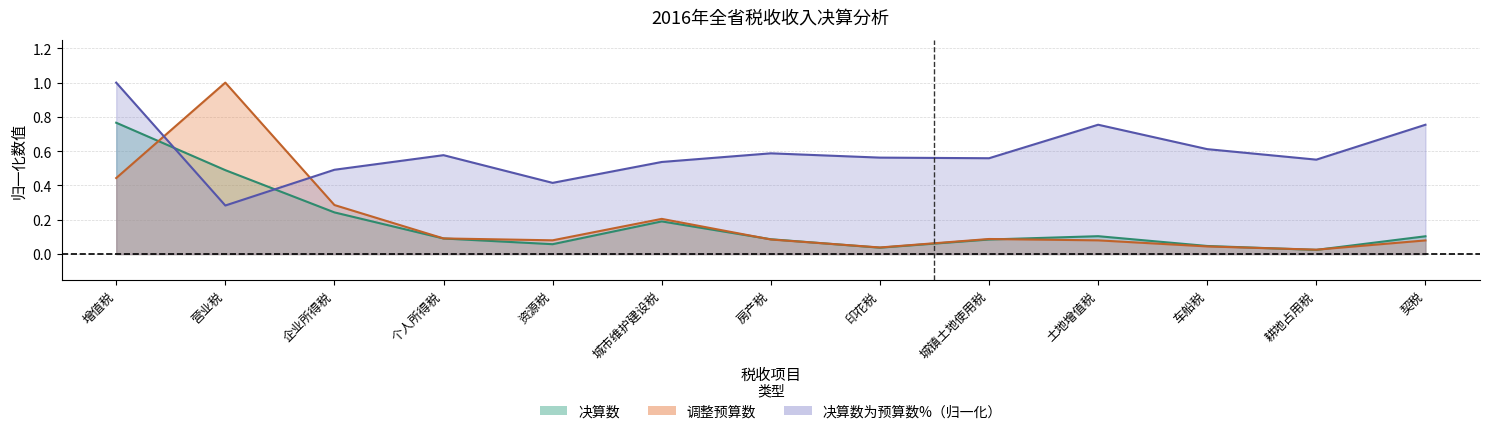

In 调整预算数, how many points are lower than both neighbors (excluding endpoints)?

3